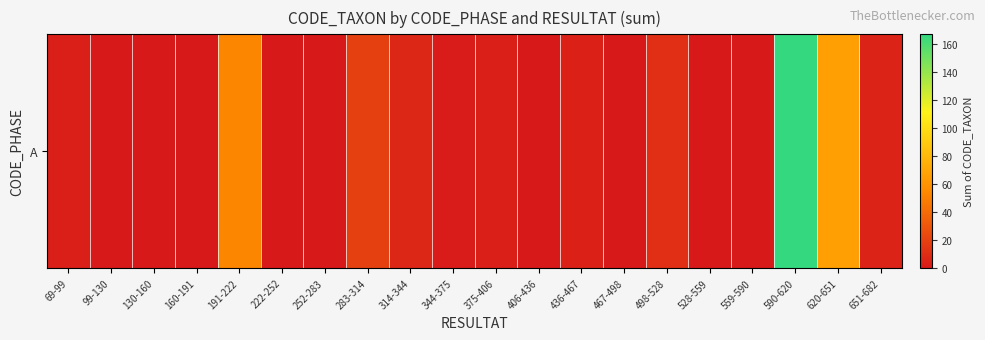

The value at 222-252 is 0. True or false?

True